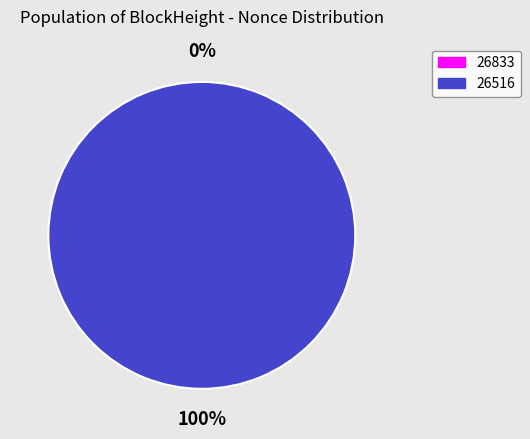

How many segments does this pie chart have?

2